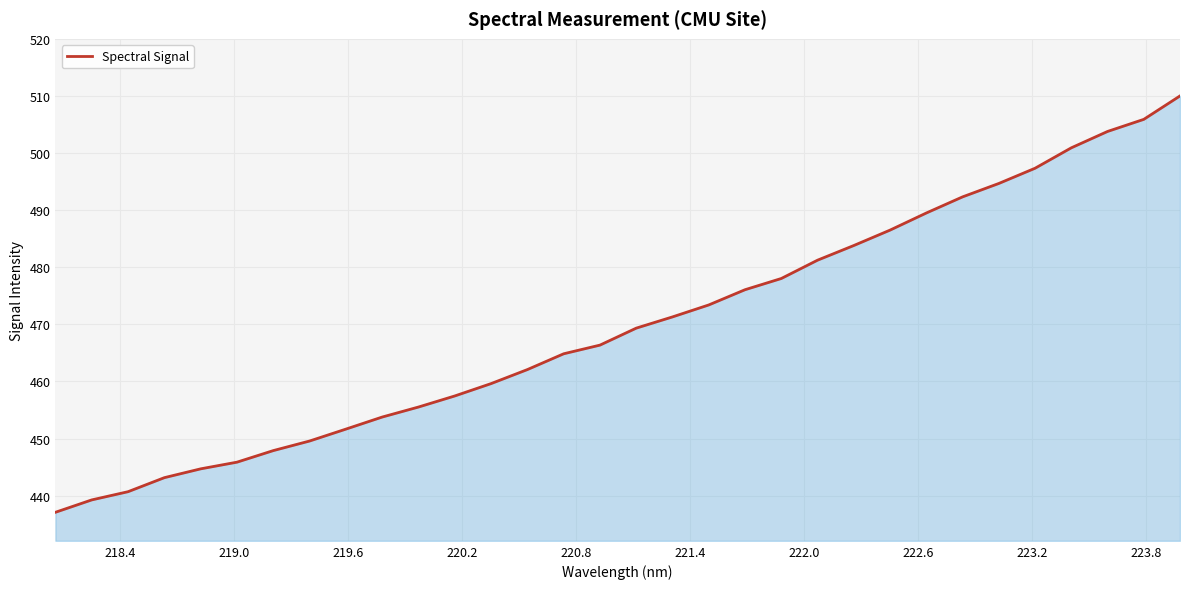

What is the greatest value displayed?

510.0